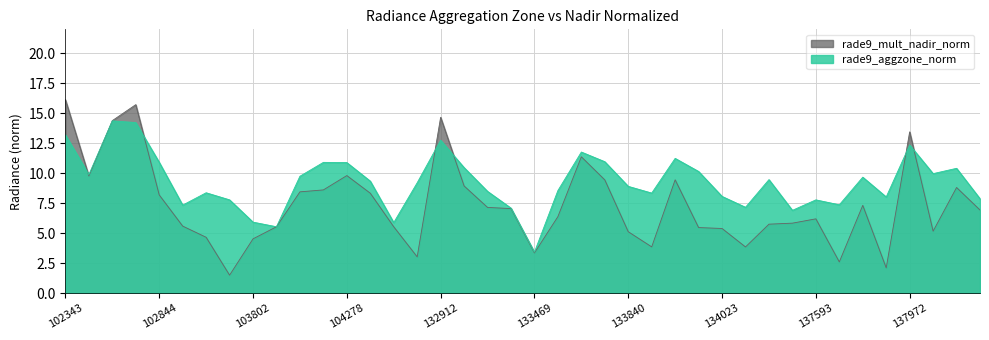

How many times do rade9_aggzone_norm and rade9_mult_nadir_norm cross each other?

7